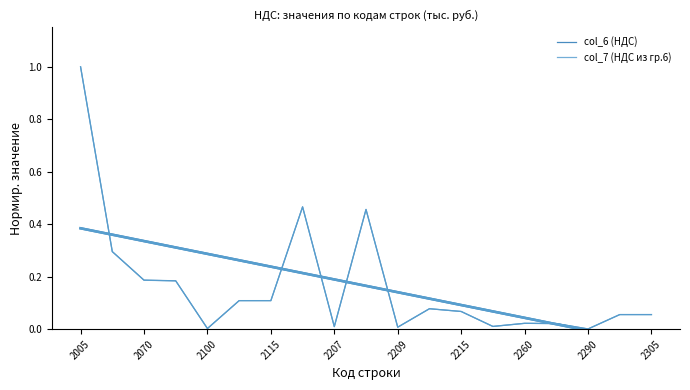

List the series in order of their overall mean, highest first.

col_6 (НДС), col_7 (НДС из гр.6)